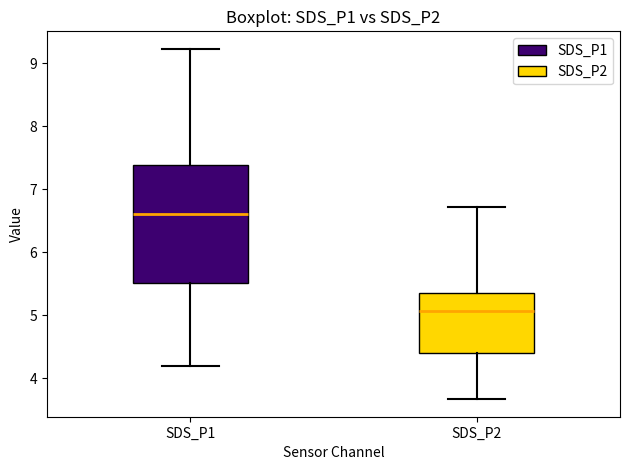

Comparing the boxes themselves (not the whiskers), which one is the tallest?

SDS_P1